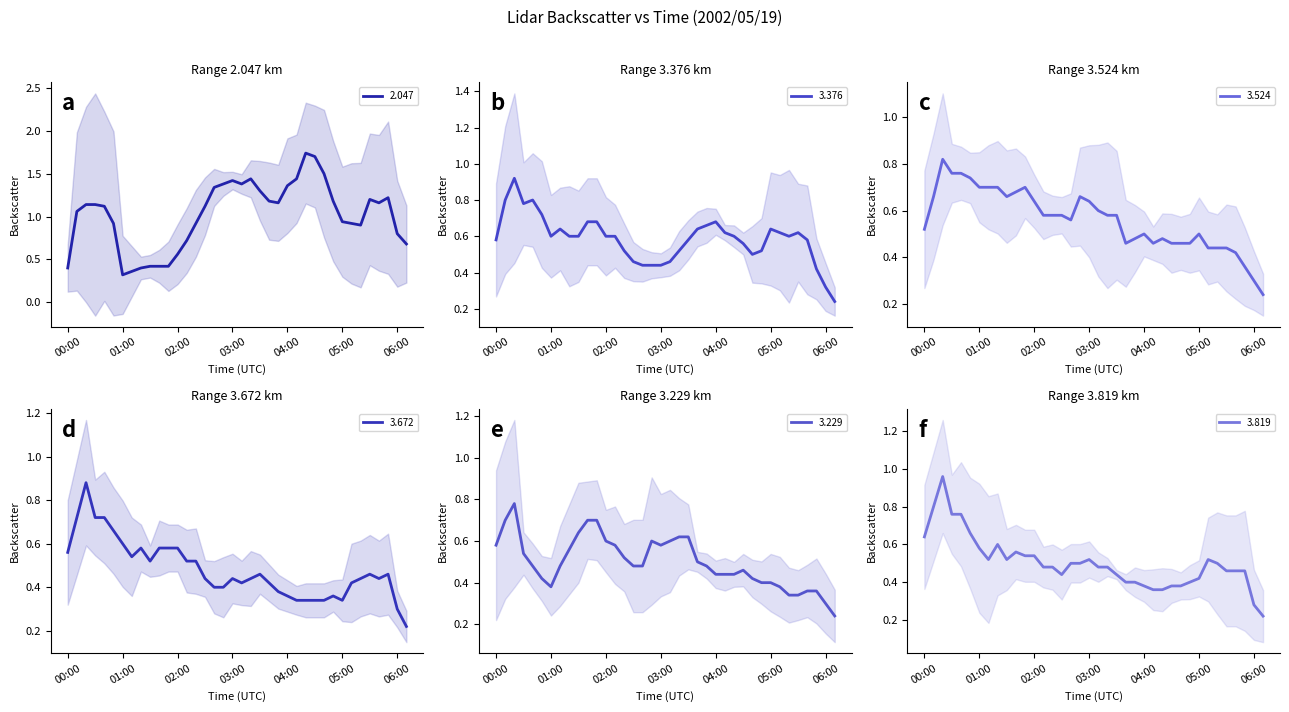

What is the sum of the 3.819 values at 05:50 and 02:20?

0.8